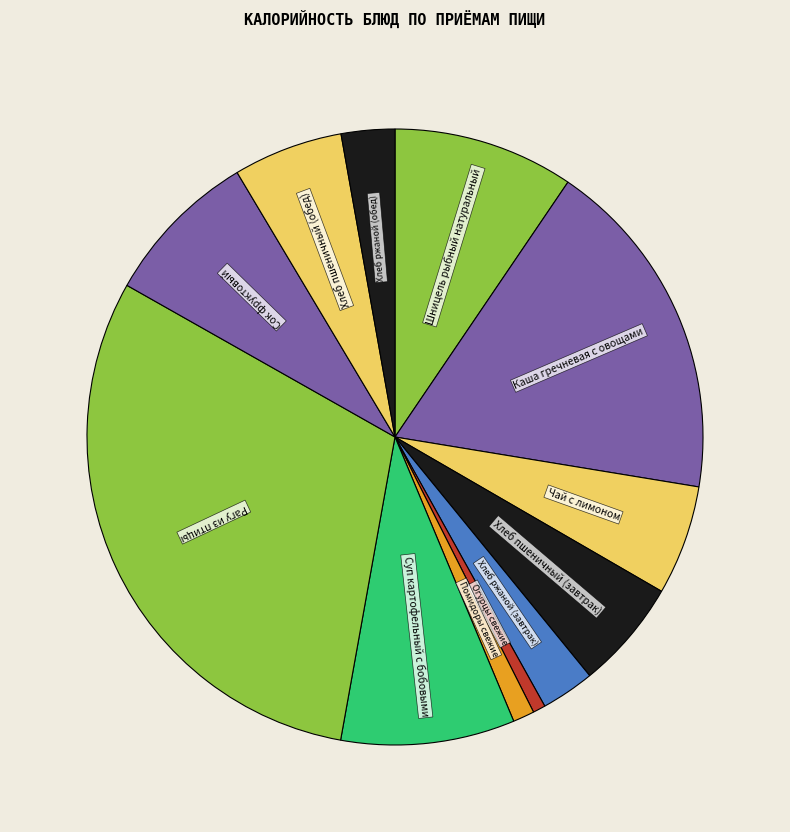

Count the number of slices in the pie.

12